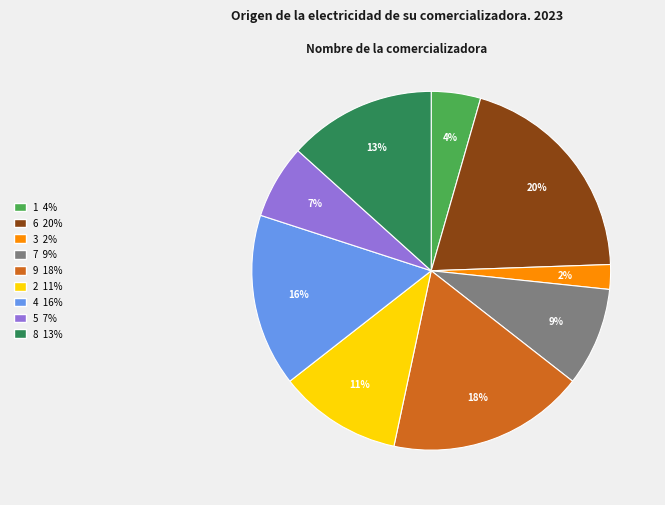

What is the ratio of the value at 2 to the value at 9?

0.6